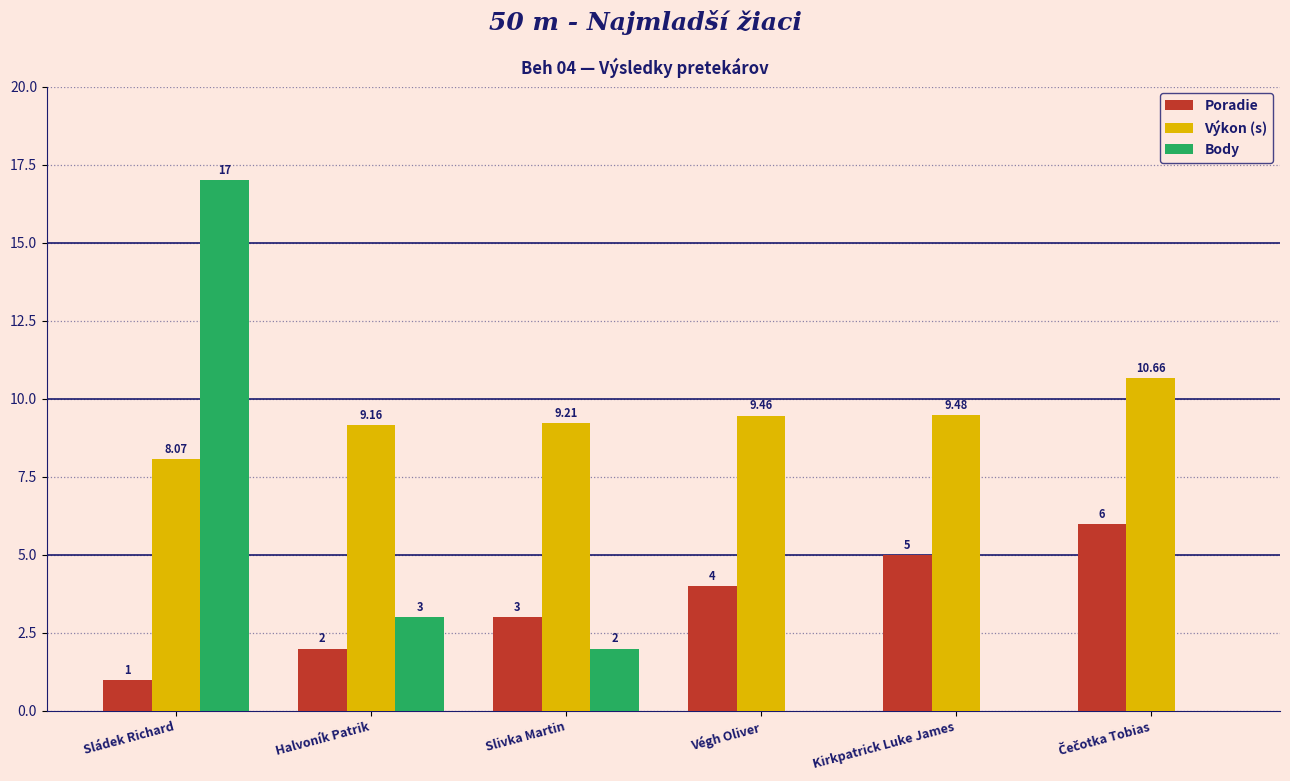

Between Sládek Richard and Végh Oliver, which series saw the biggest shift?

Body